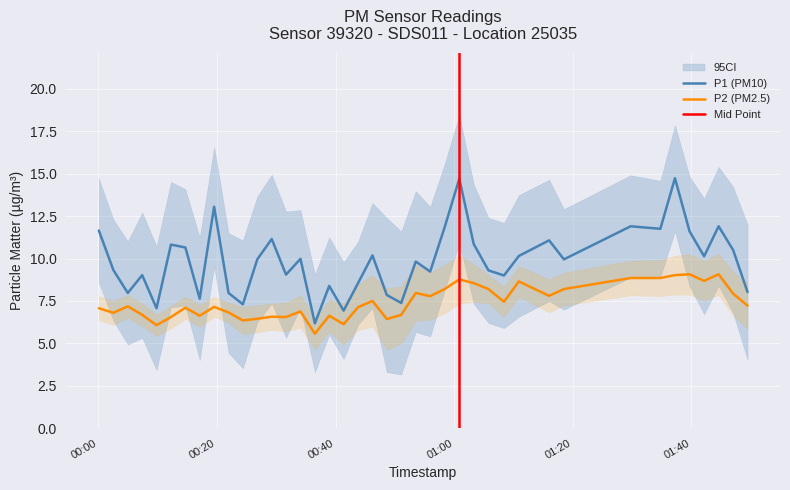

True or false: P2 (PM2.5) and P1 (PM10) intersect in this chart.

False